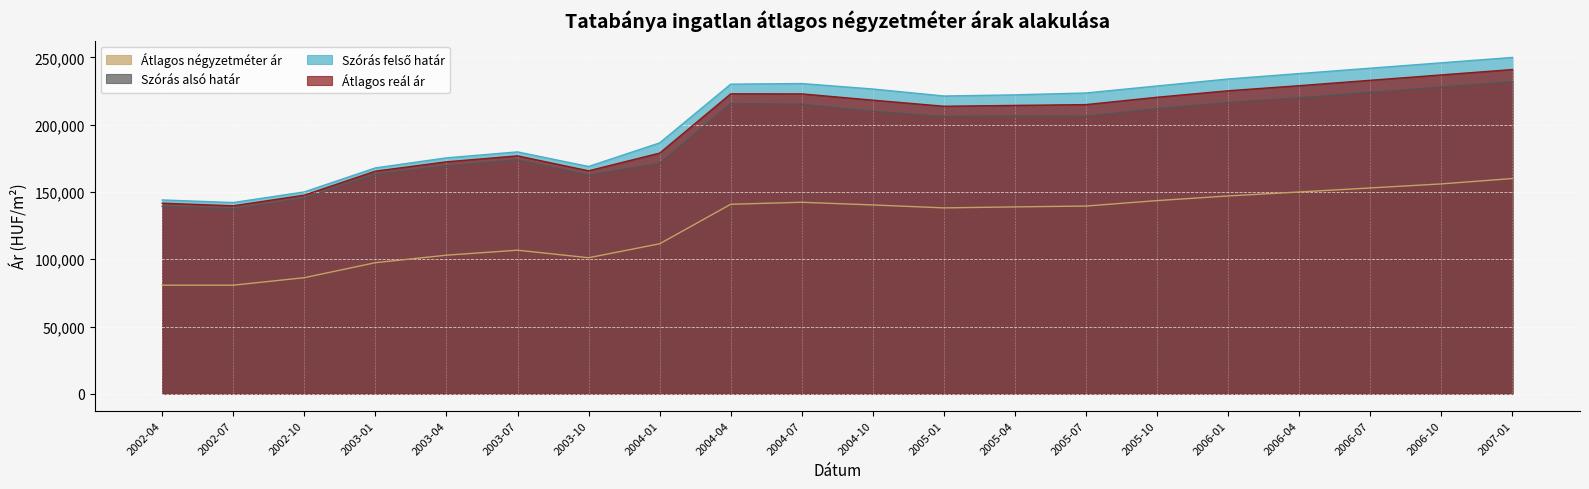

What are all the series names shown in the legend?

Átlagos négyzetméter ár, Szórás alsó határ, Szórás felső határ, Átlagos reál ár